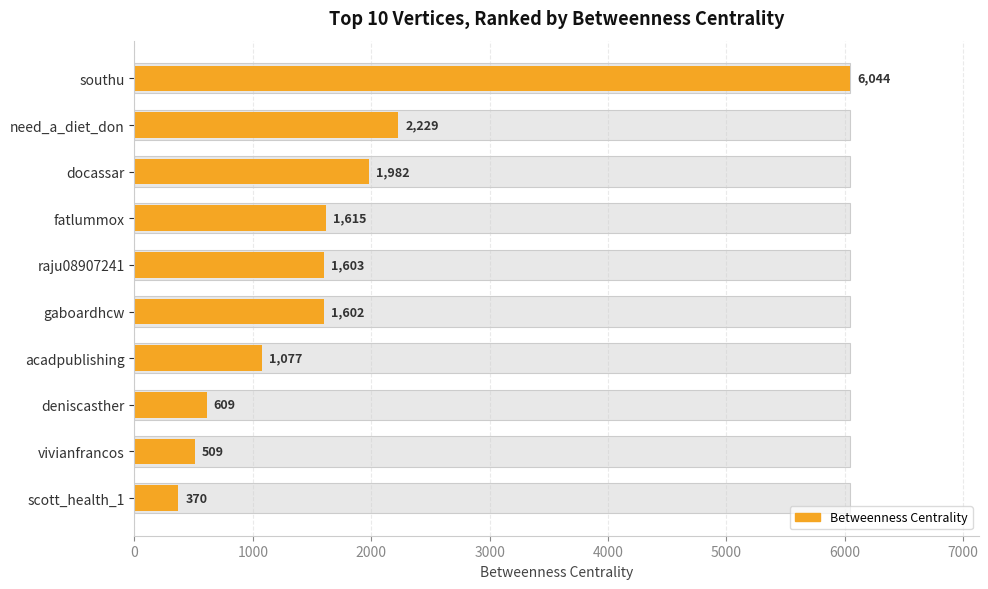

Count the number of values greater than 1602.

5